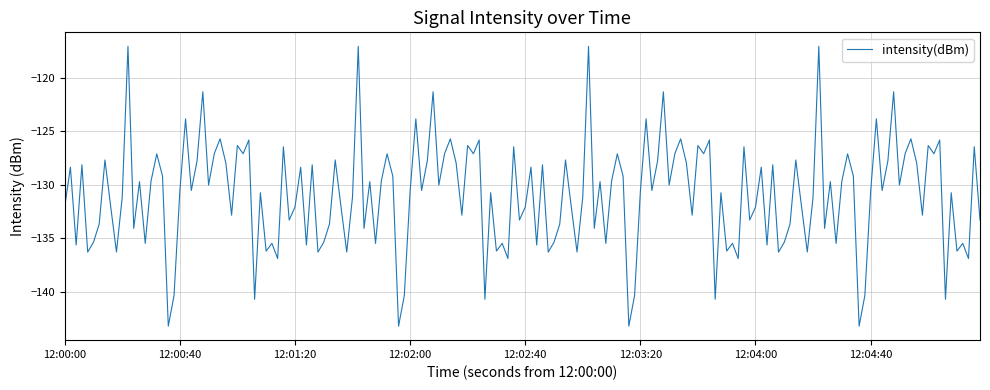

What is the maximum value shown in the chart?

-117.1